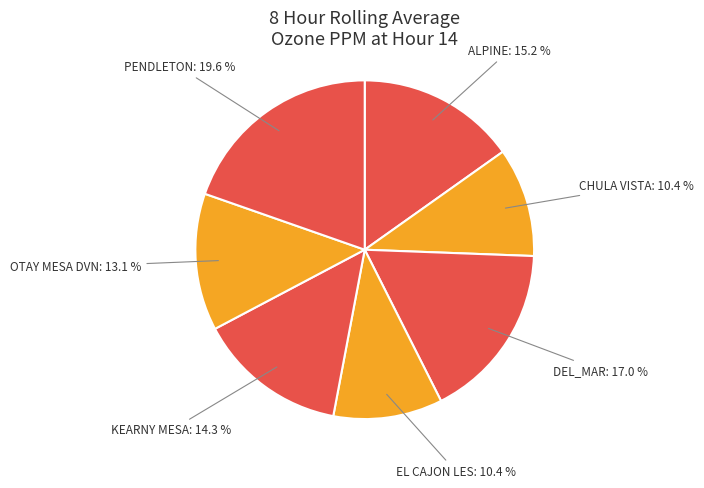

Combined, what portion of the pie is EL CAJON LES and ALPINE?

25.6%